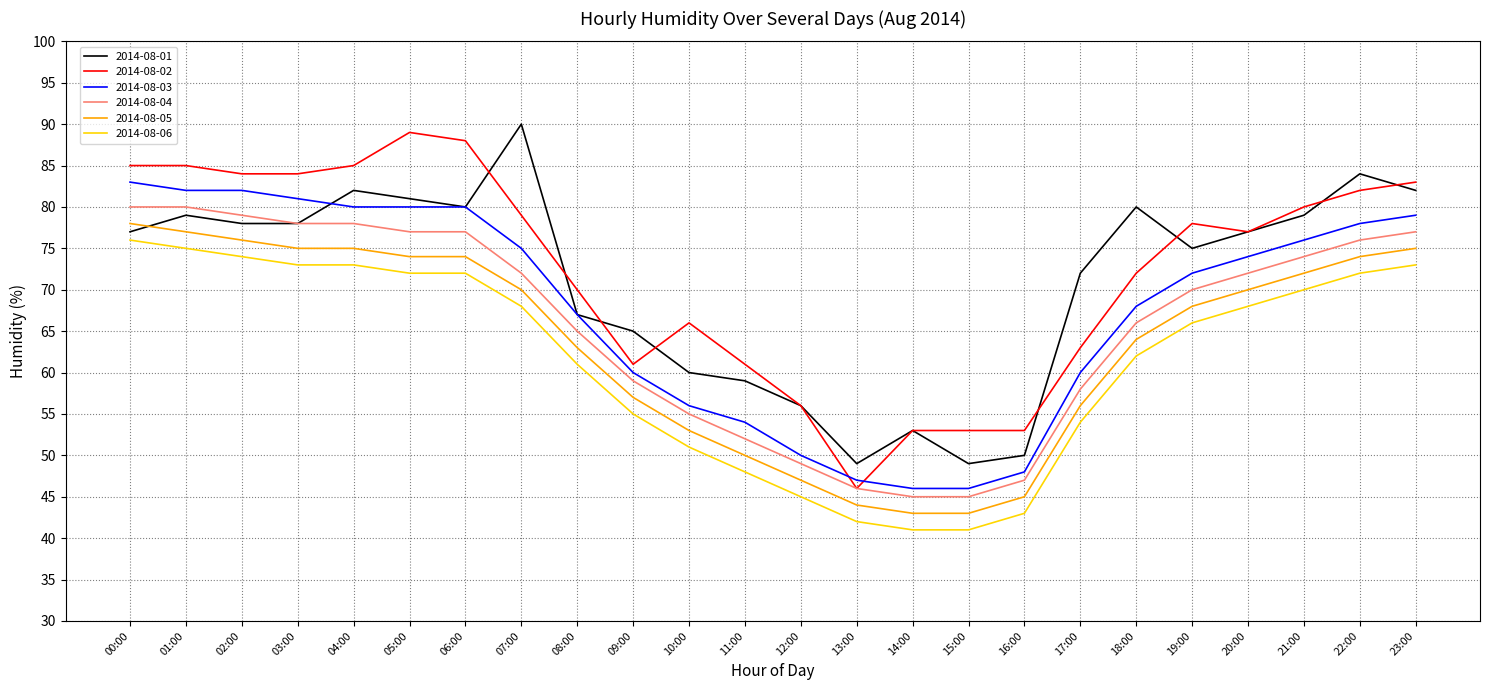

Rank the series at 04:00 from highest to lowest value.

2014-08-02, 2014-08-01, 2014-08-03, 2014-08-04, 2014-08-05, 2014-08-06